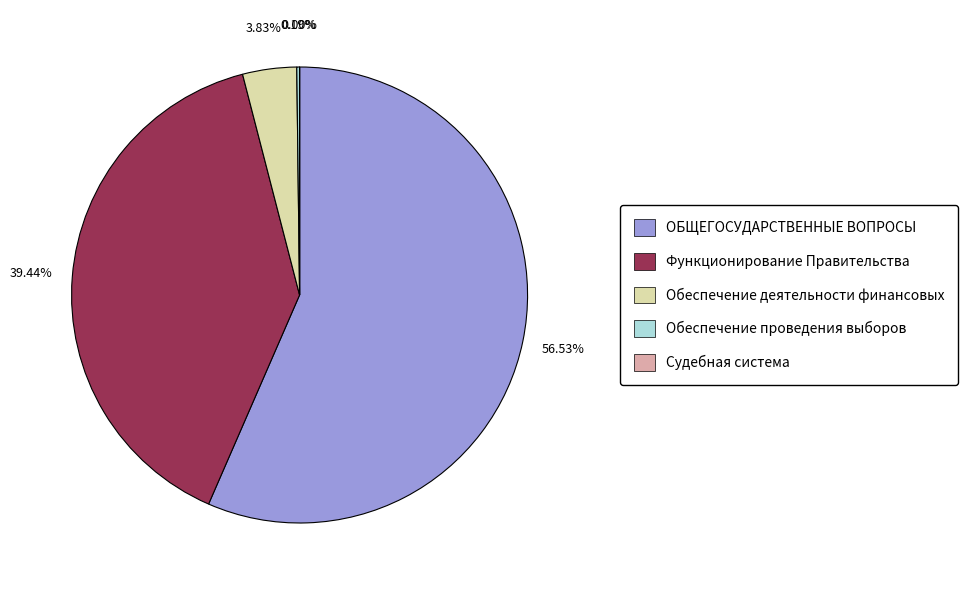

Which slice represents more than half of the pie?

ОБЩЕГОСУДАРСТВЕННЫЕ ВОПРОСЫ